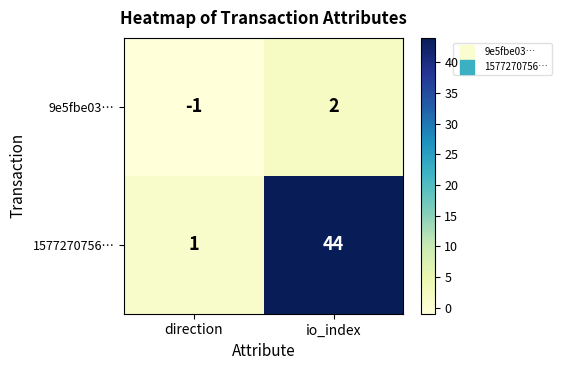

Which series has the largest total across all categories?

1577270756…